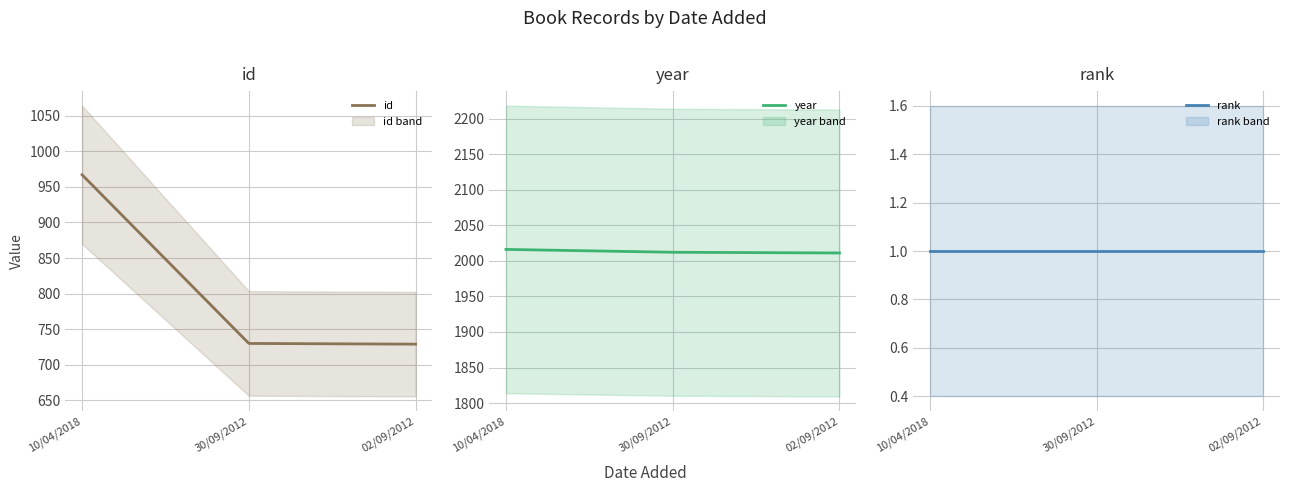

Is this an area chart (filled region under the line)?

No